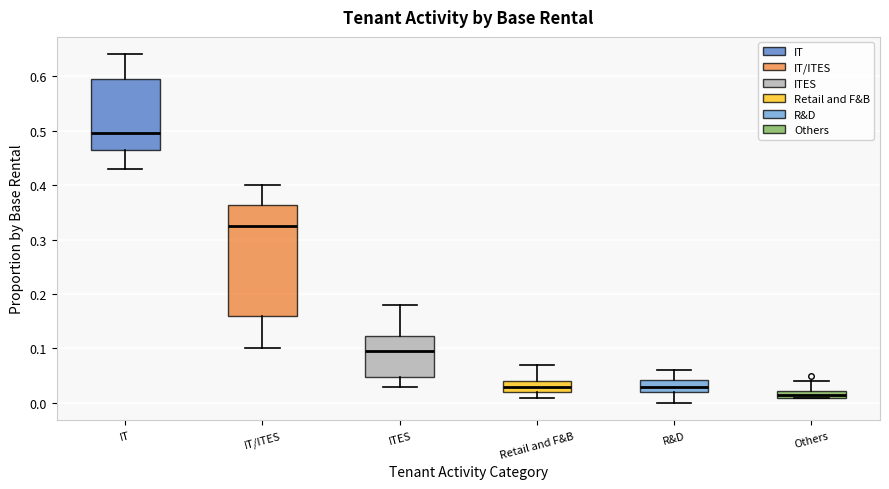

Which box has the highest median line?

IT